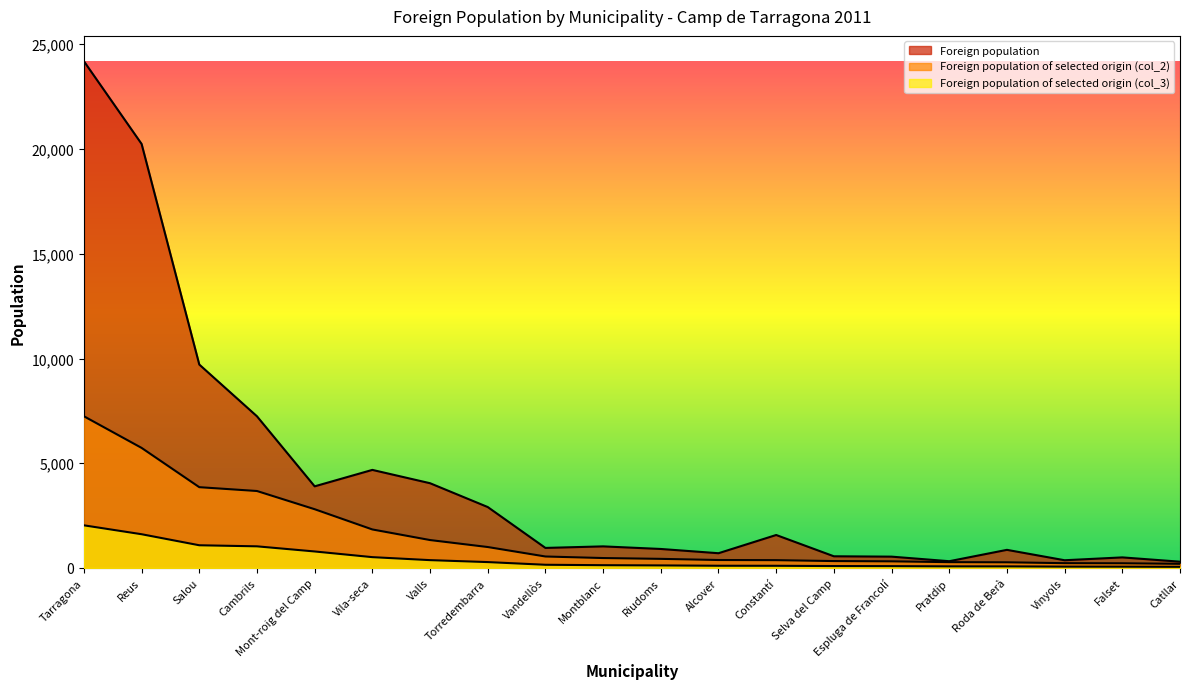

What is the sum of all Foreign population of selected origin (col_3) values?

8876